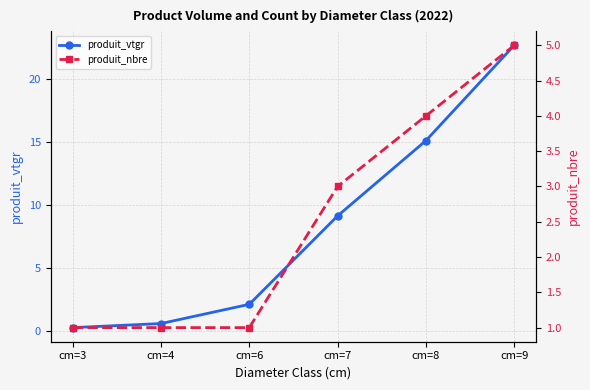

How many data points does each series have?

6